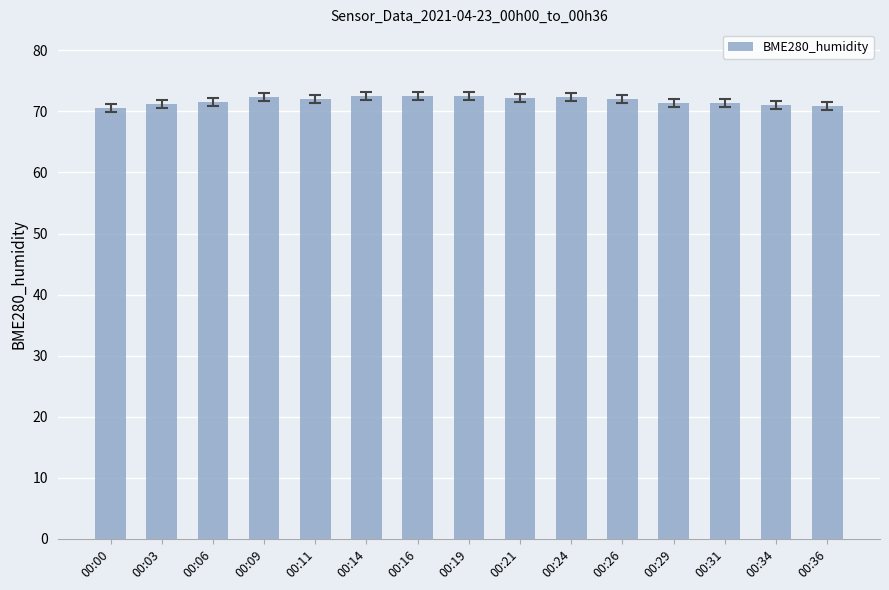

Between 00:36 and 00:11, which is larger?

00:11